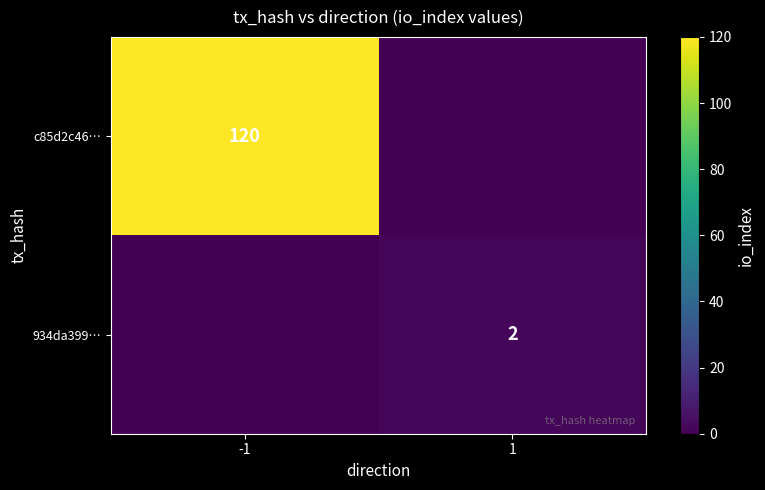

The value of c85d2c46… at -1 is 120. True or false?

True